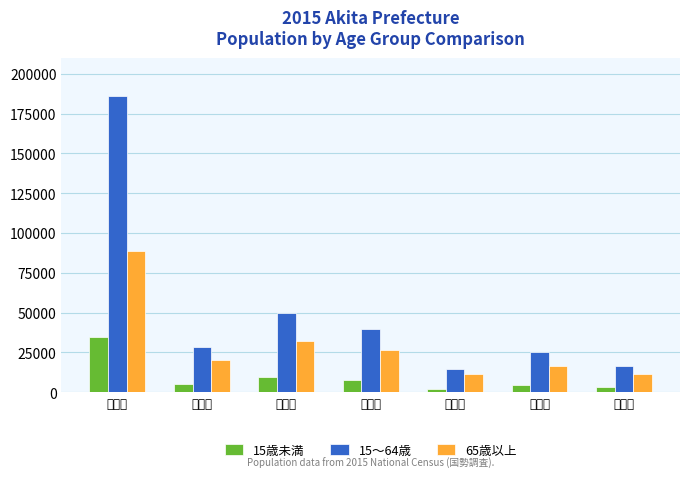

List the series in order of their peak value, highest first.

15～64歳, 65歳以上, 15歳未満